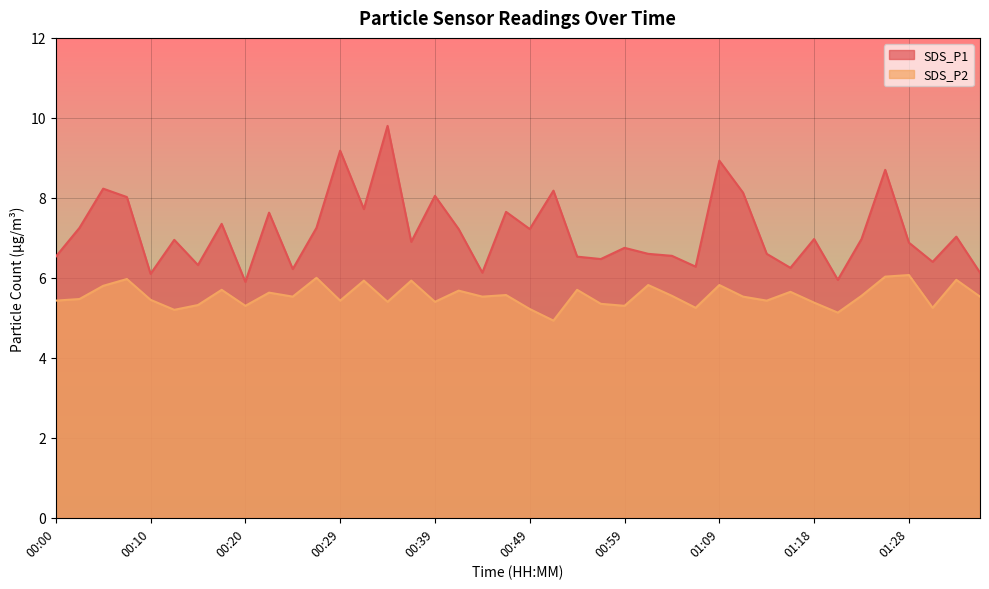

True or false: SDS_P2 and SDS_P1 intersect in this chart.

False